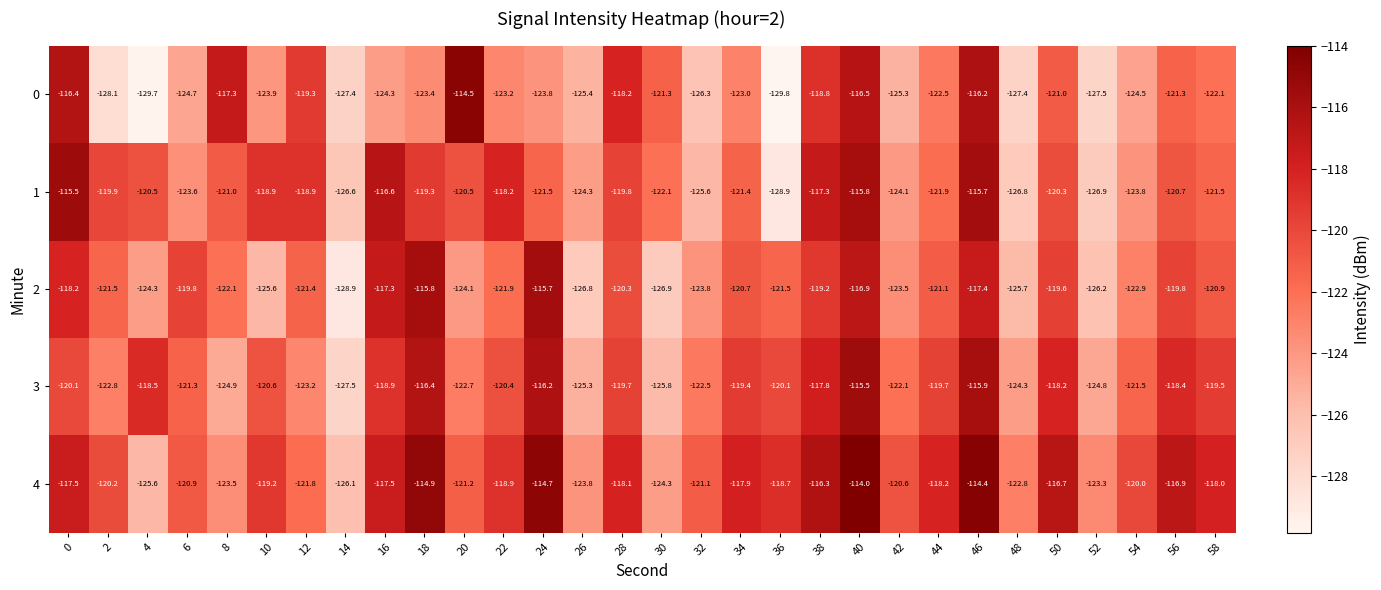

Where is 2 nearest to the value -122?

8